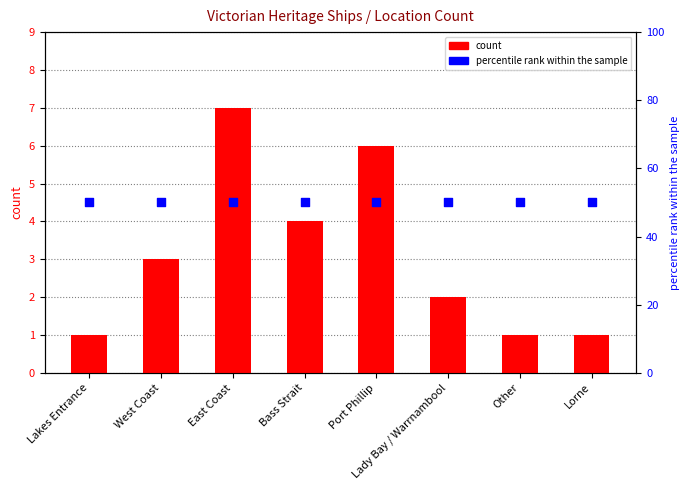

What are all the series names shown in the legend?

count, percentile rank within the sample